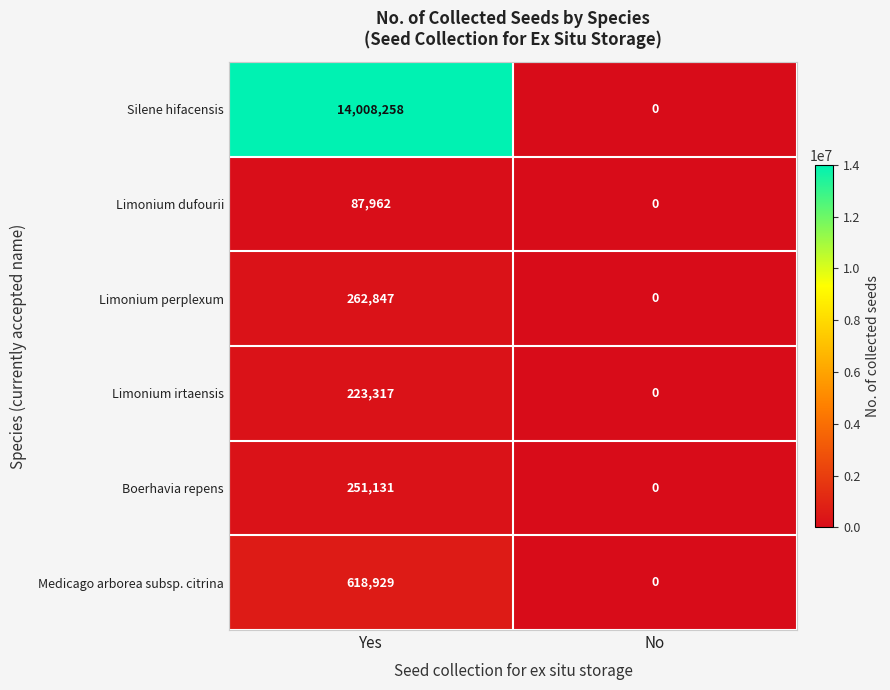

Count the number of data series in this chart.

6